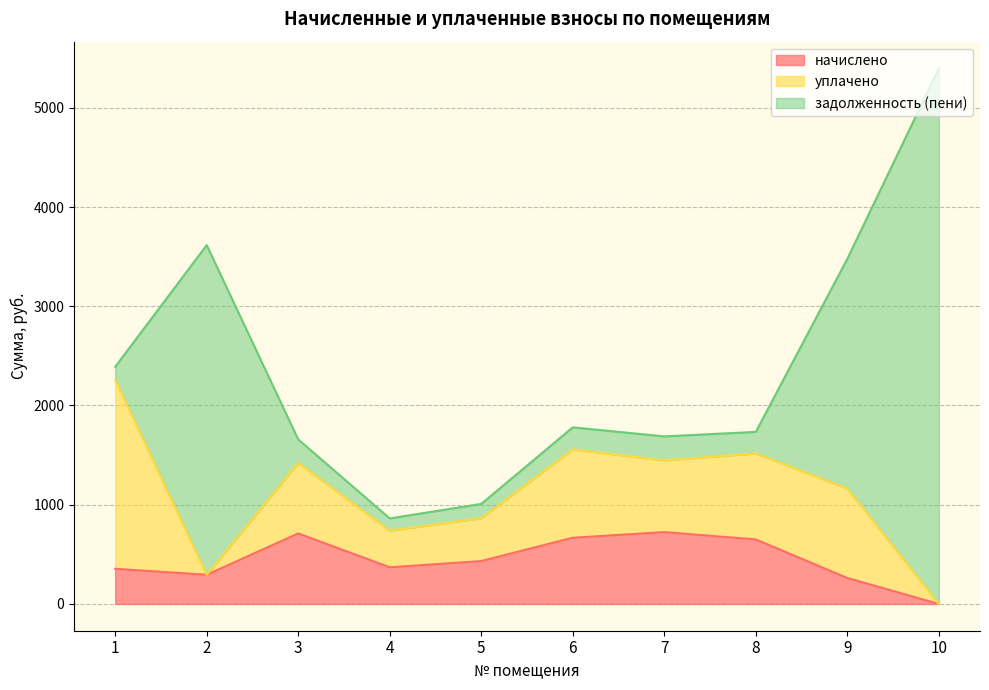

At which category is the sum across all series the highest?

10